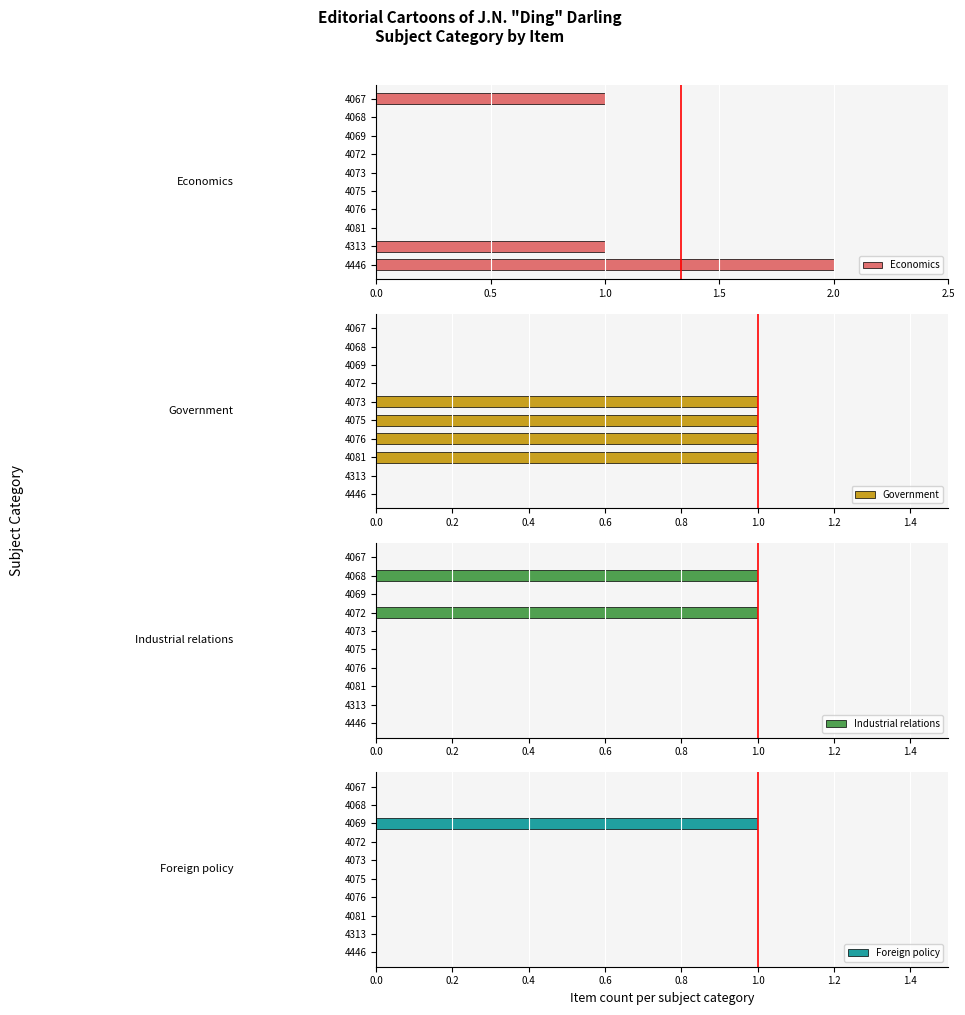

The Economics series shows 1 at 4313. True or false?

True